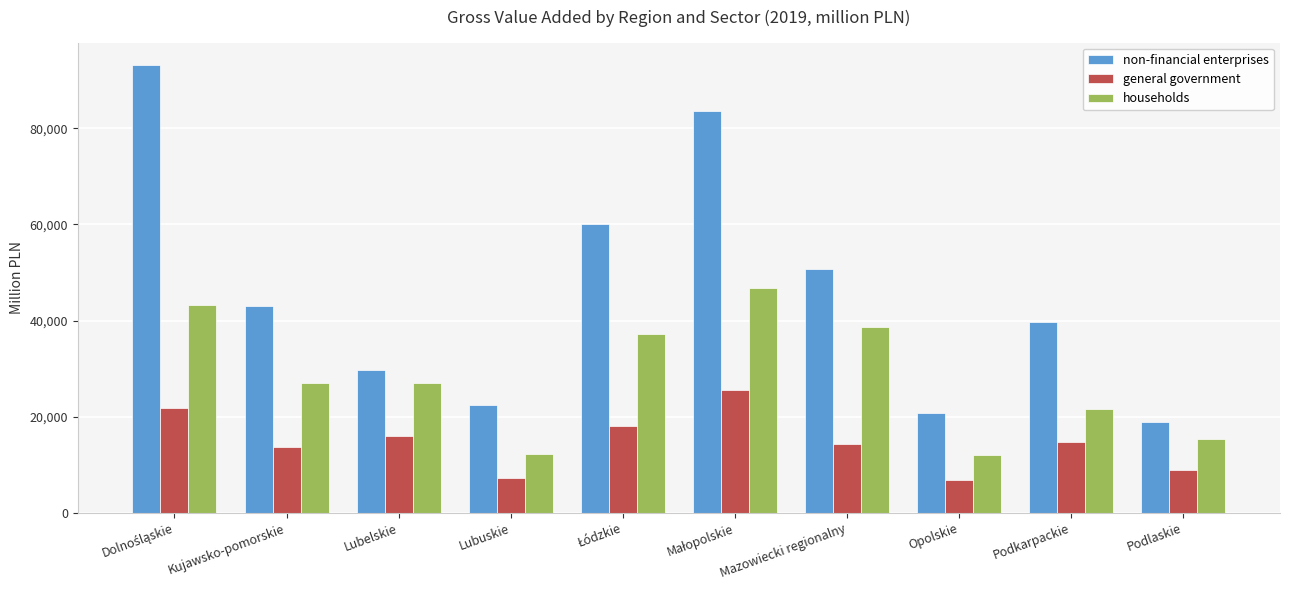

What is the difference between the second highest and second lowest values in the non-financial enterprises series?

62903